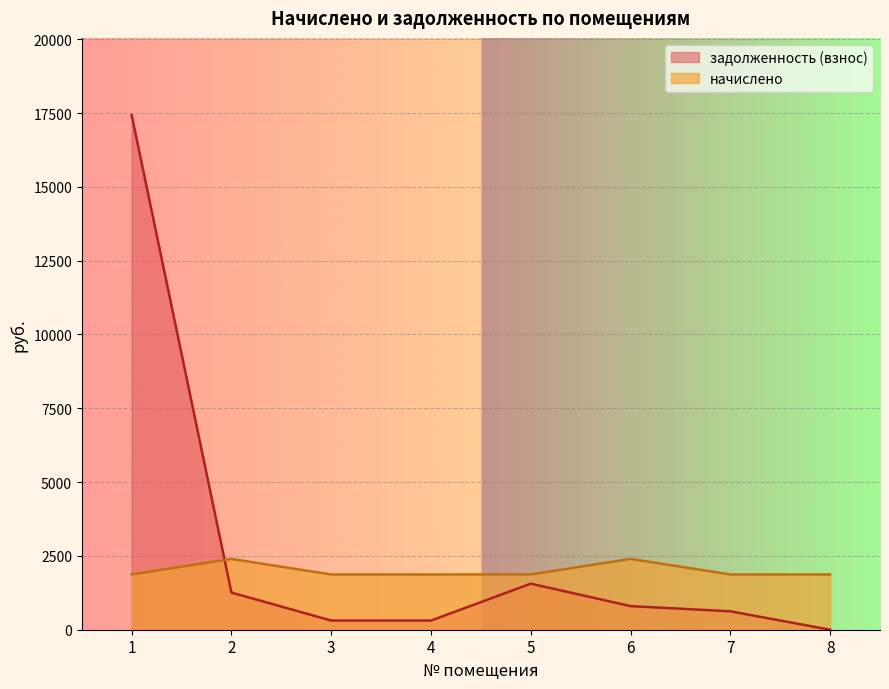

At which label is начислено closest to 2135?

1